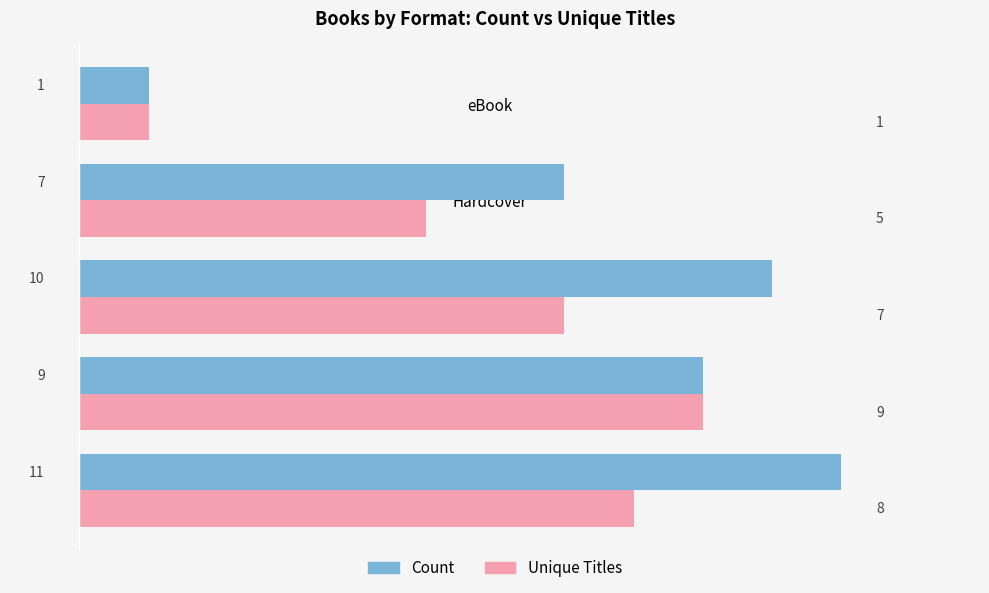

How many series are shown in this chart?

2